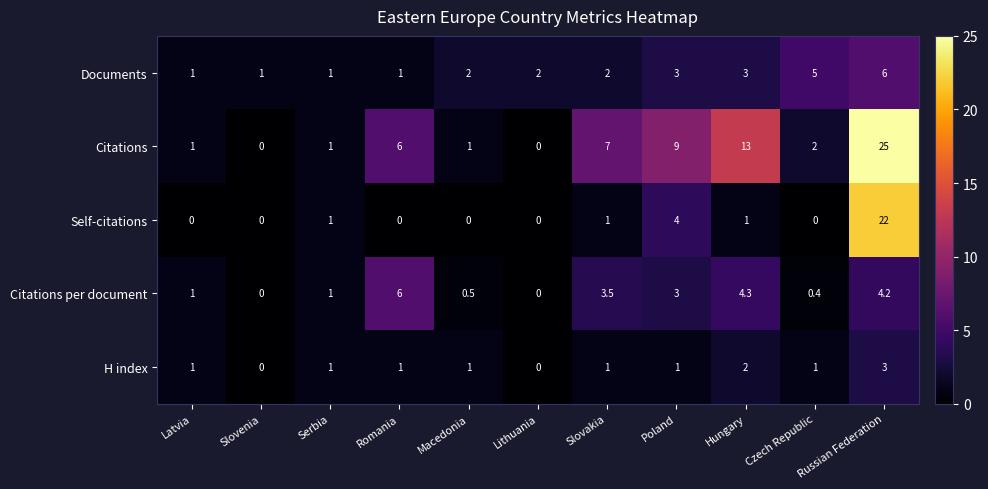

Which series changed the most between Macedonia and Czech Republic?

Documents